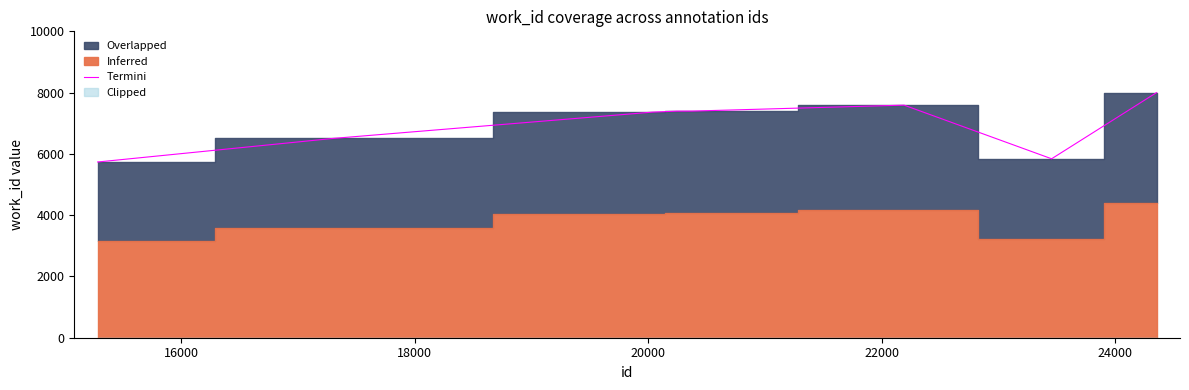

What is the maximum value for Termini?

8001